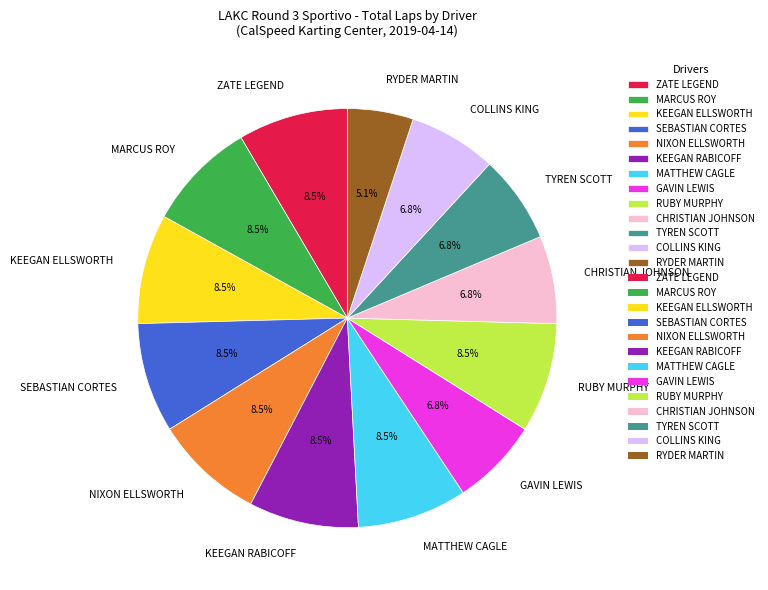

Is RUBY MURPHY the majority of the pie?

No